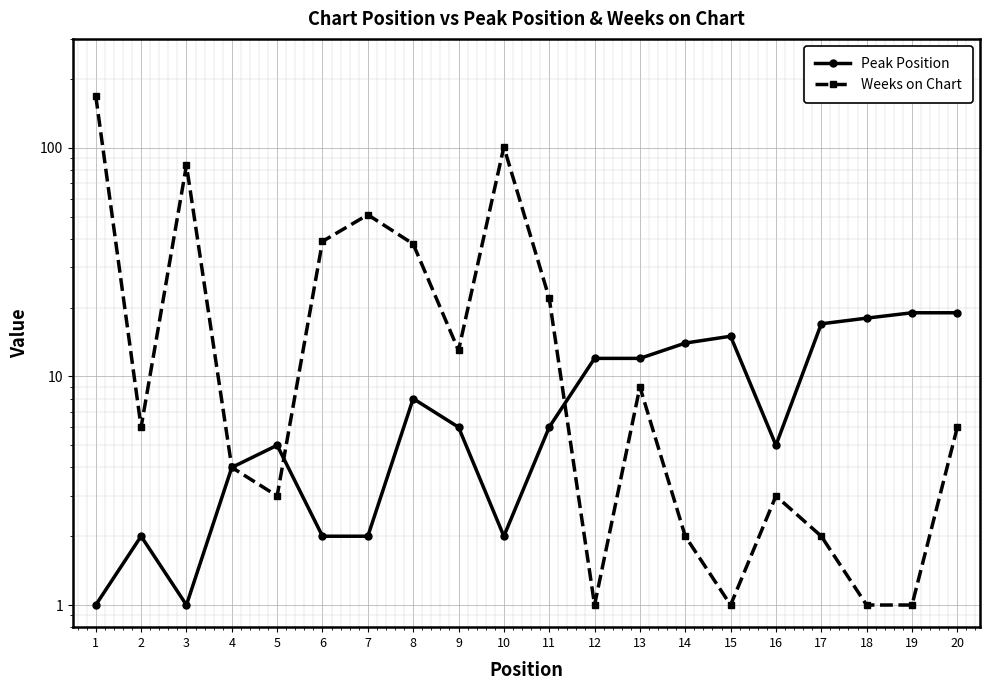

List the series in order of their peak value, highest first.

Weeks on Chart, Peak Position